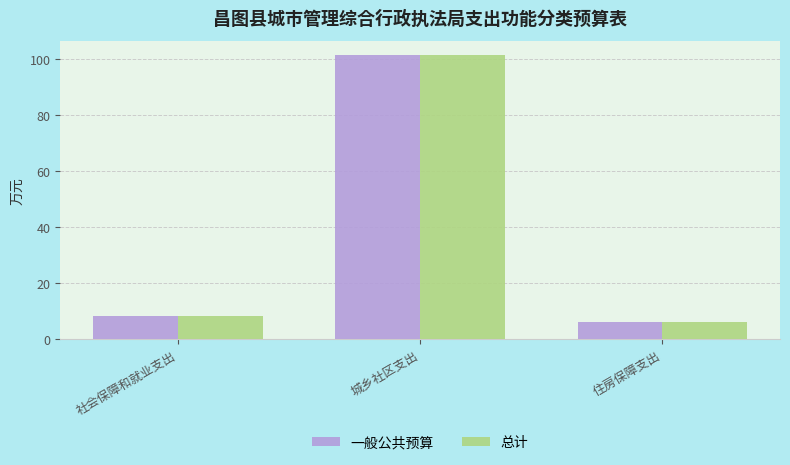

What is the label of the 3rd bar from the right?

社会保障和就业支出